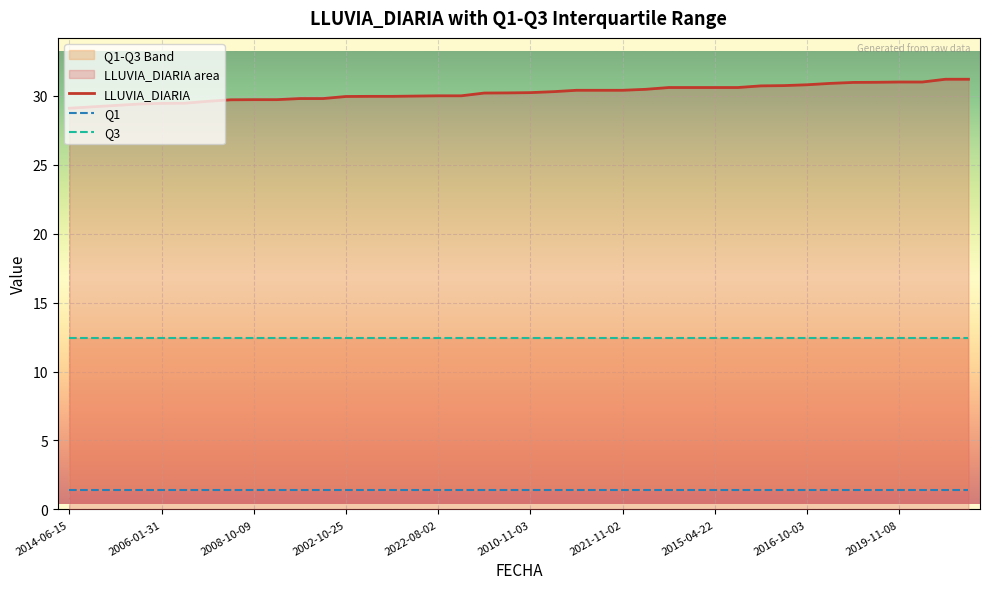

True or false: Q3 and Q1 intersect in this chart.

False